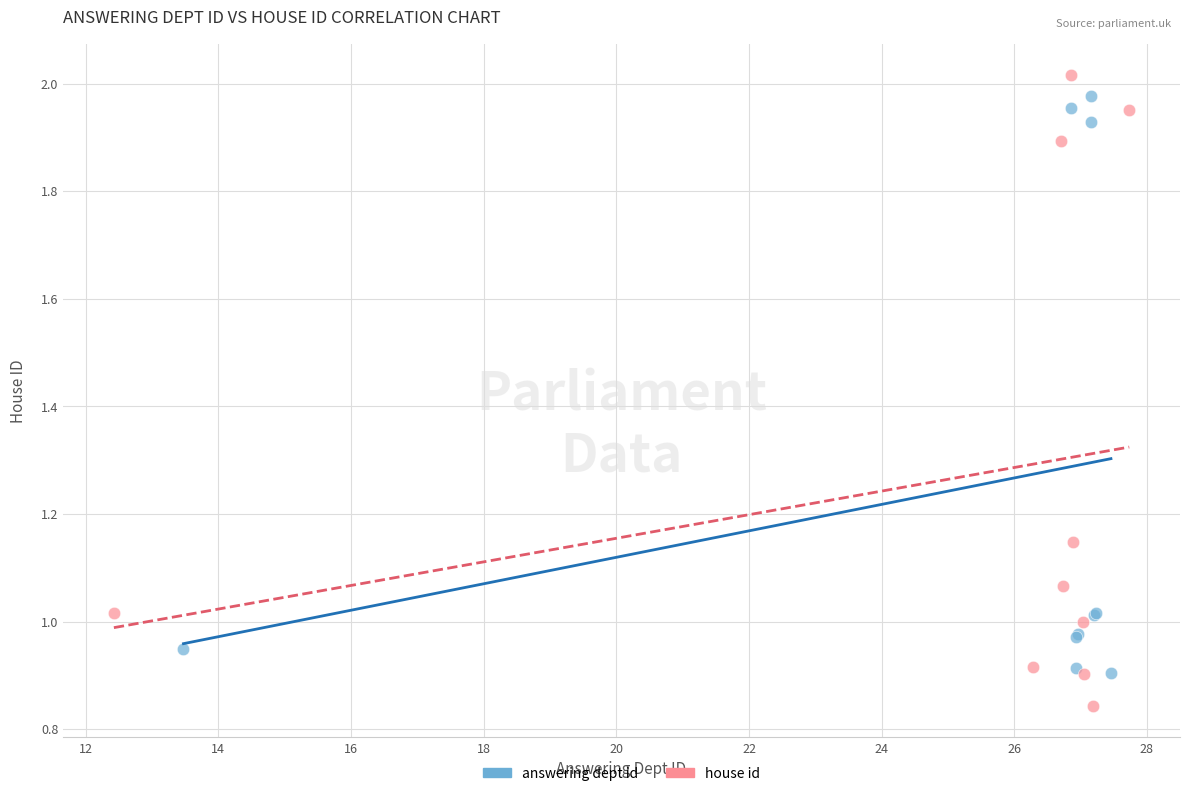

Which series reaches the minimum Y coordinate?

house id